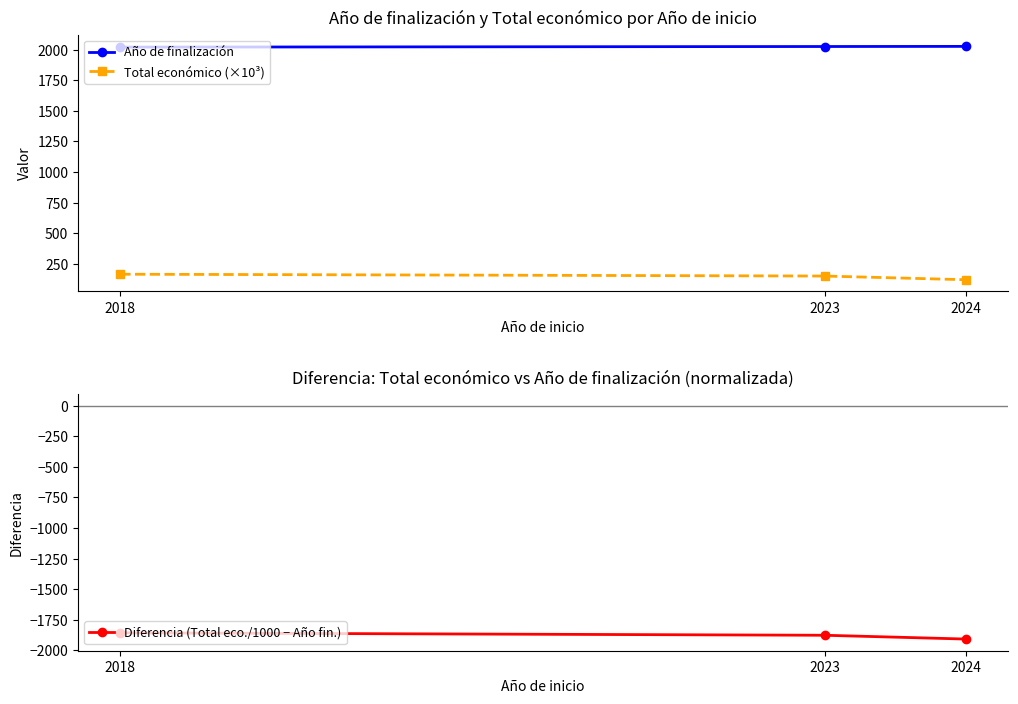

Rank the series at 2024 from highest to lowest value.

Año de finalización, Total económico (×10³), Diferencia (Total eco./1000 − Año fin.)